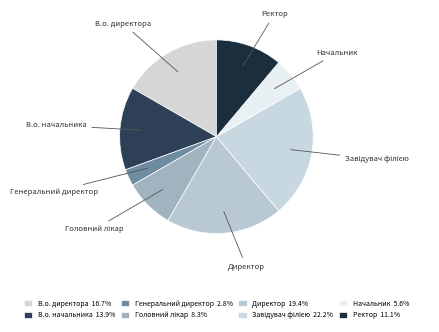

Rank the categories by value from highest to lowest.

Завідувач філією, Директор, В.о. директора, В.о. начальника, Ректор, Головний лікар, Начальник, Генеральний директор